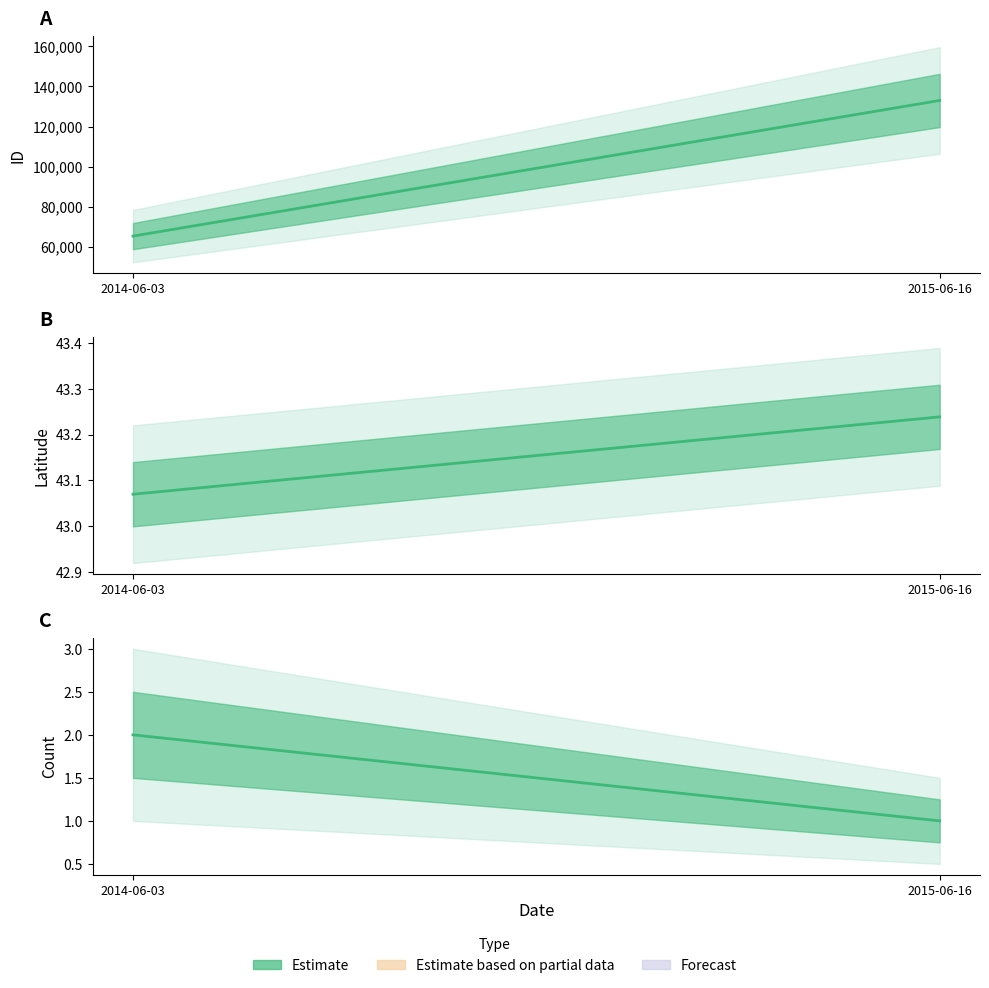

What is the label of the 1st point from the right?

2015-06-16